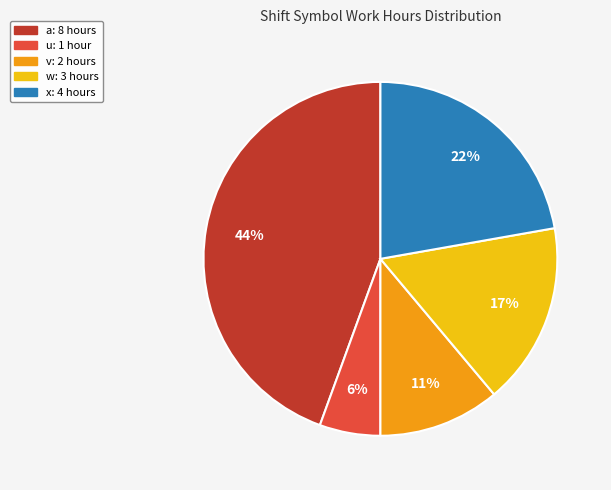

Which slice is the smallest?

u